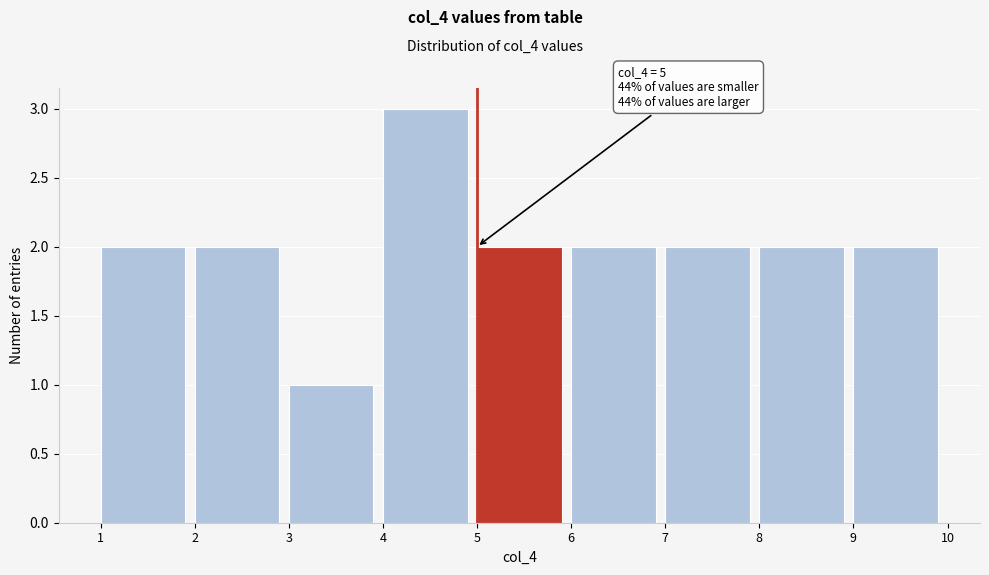

Which range on the x-axis has the tallest bar?

4 to 5